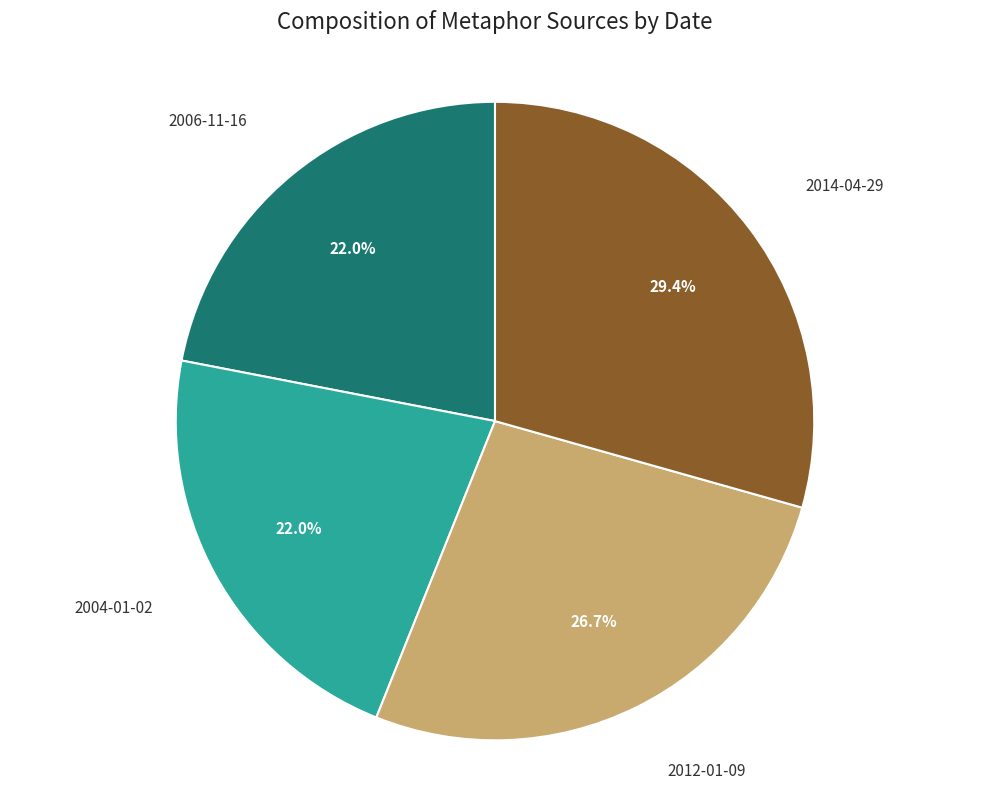

Does any single category account for the majority?

No